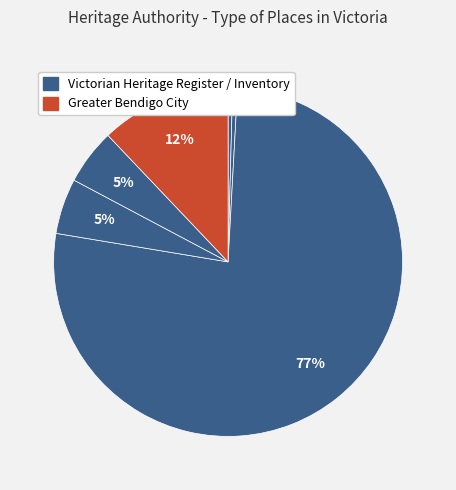

How many segments does this pie chart have?

6